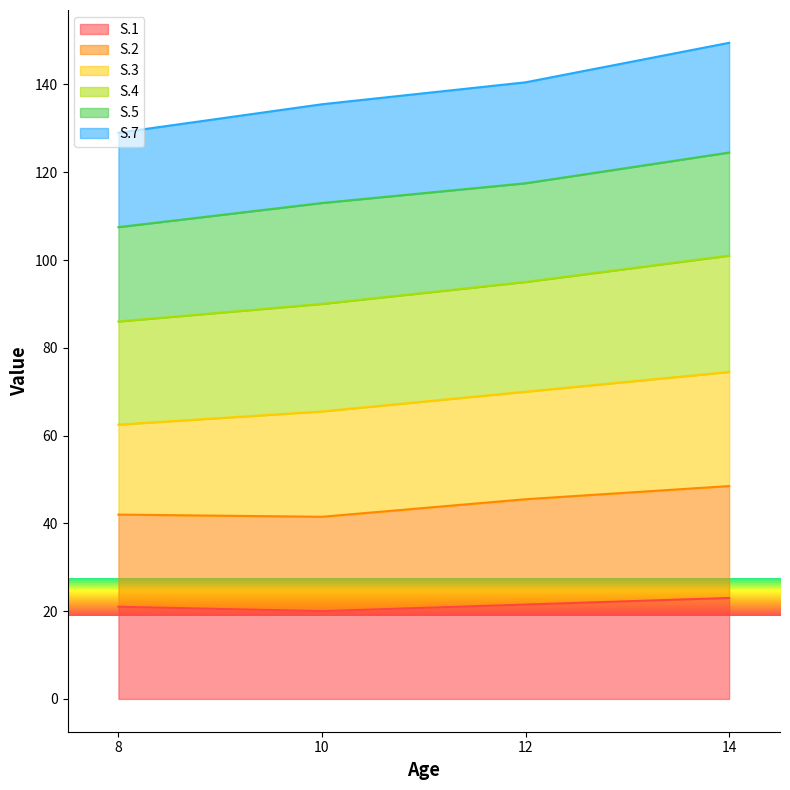

What is the minimum value for S.1?

20.0